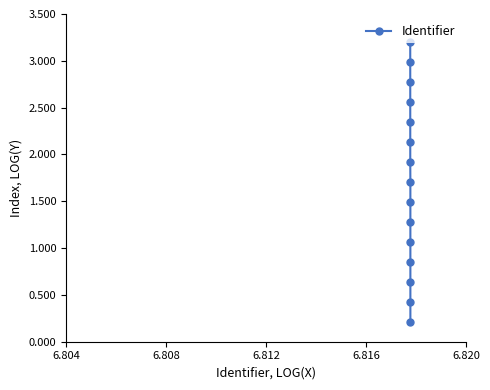

True or false: there are more than 2 points higher than both neighbors.

False